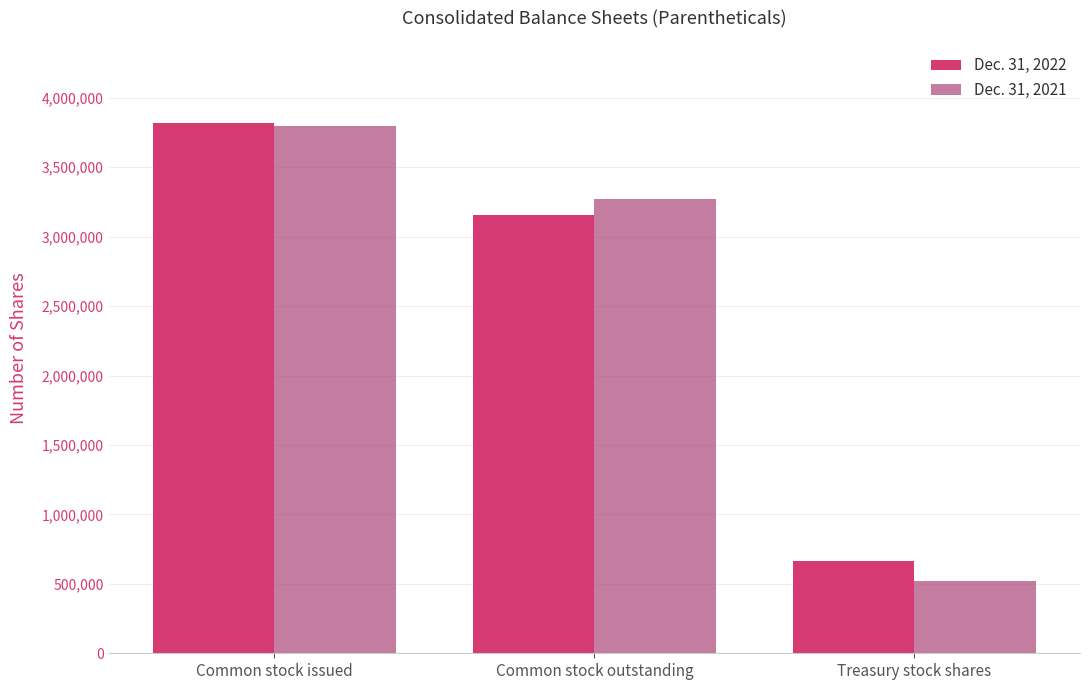

What is the difference between the highest and lowest values at Treasury stock shares?

142573